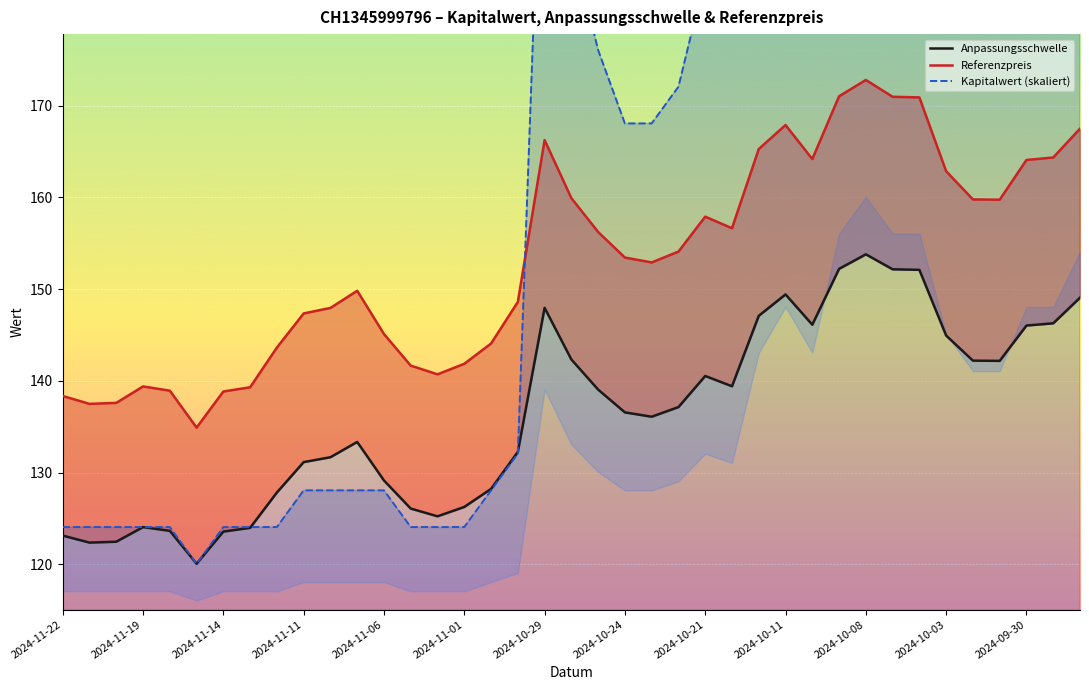

What is the minimum value for Referenzpreis?

134.9